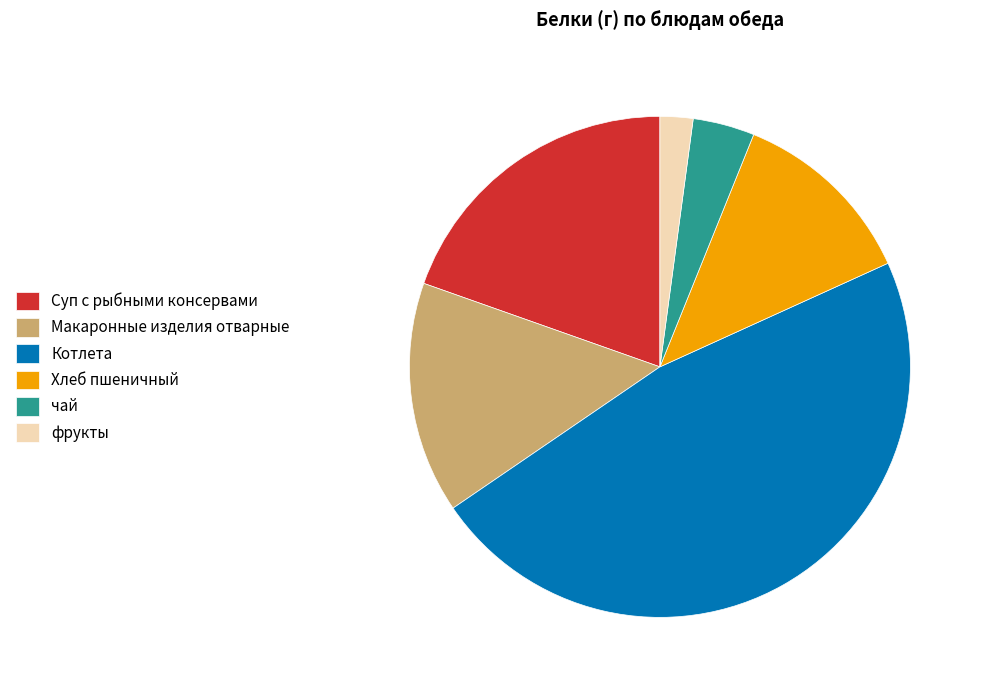

What is the ratio of the value at Хлеб пшеничный to the value at Макаронные изделия отварные?

0.8